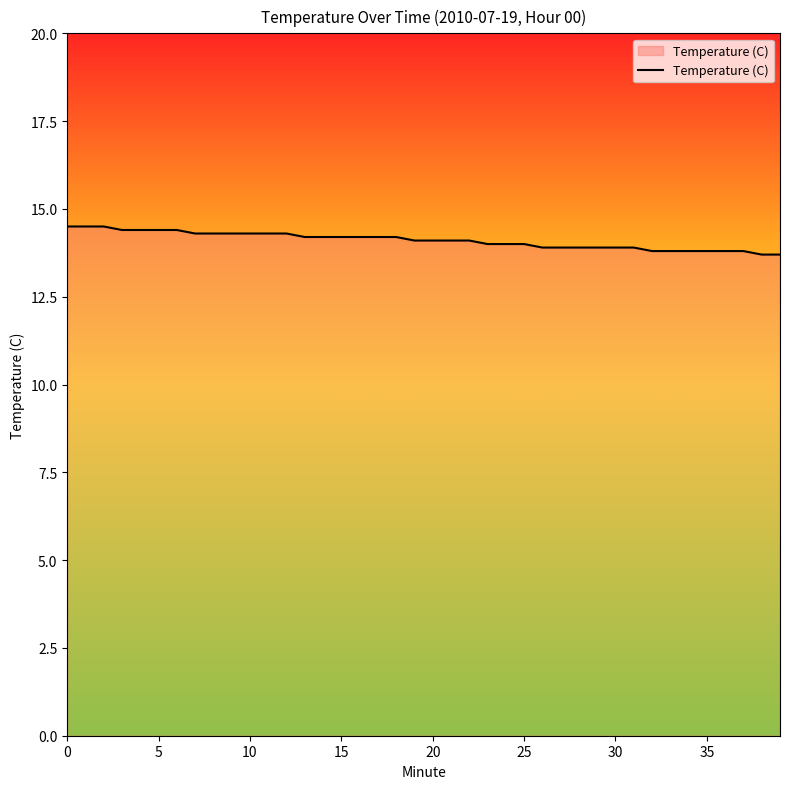

How many categories are shown in the chart?

40